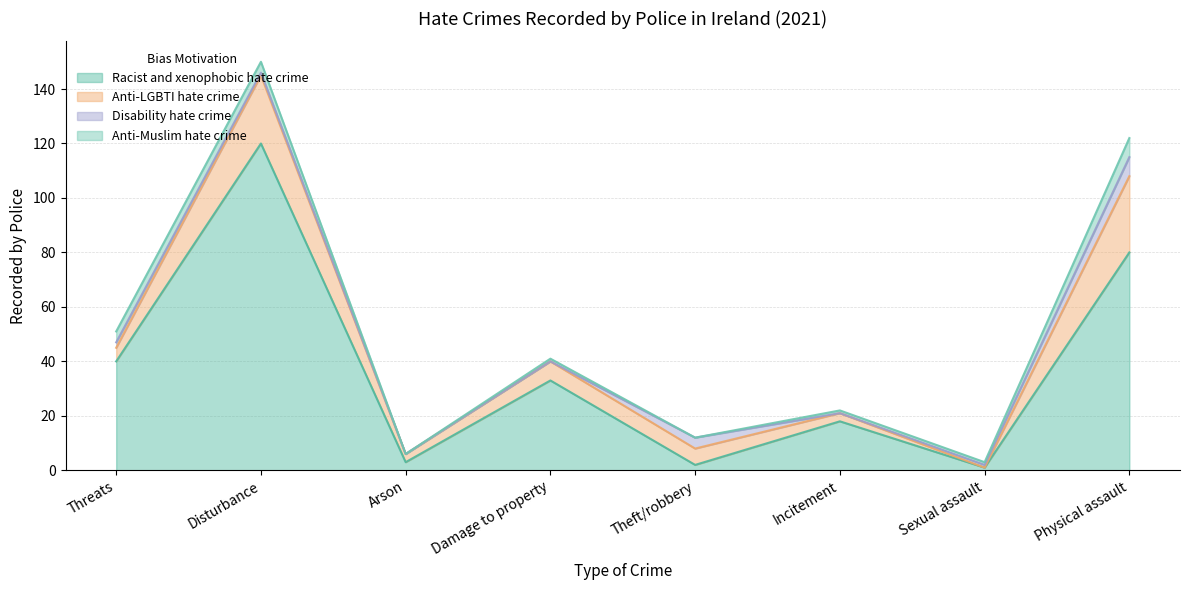

What is the sum of all Anti-LGBTI hate crime values?

77